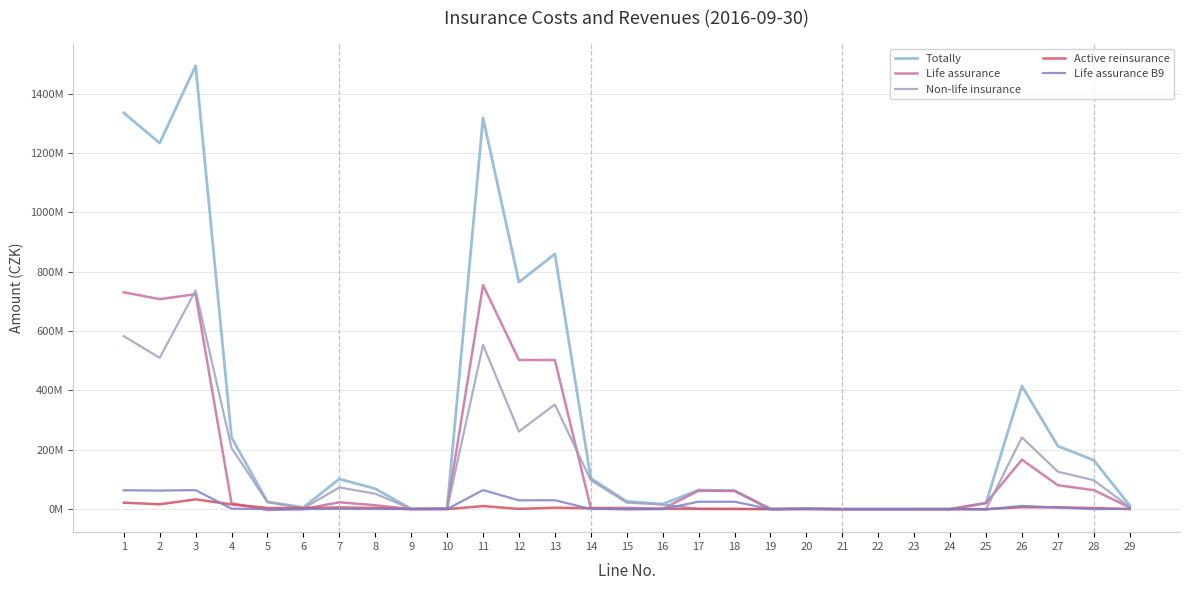

What value does the Life assurance B9 series have at 4, to the nearest 50?

1471100